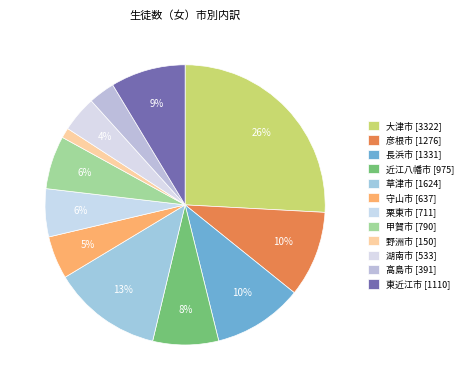

To the nearest percent, what is the difference between the 東近江市 and 栗東市 slice percentages?

3%